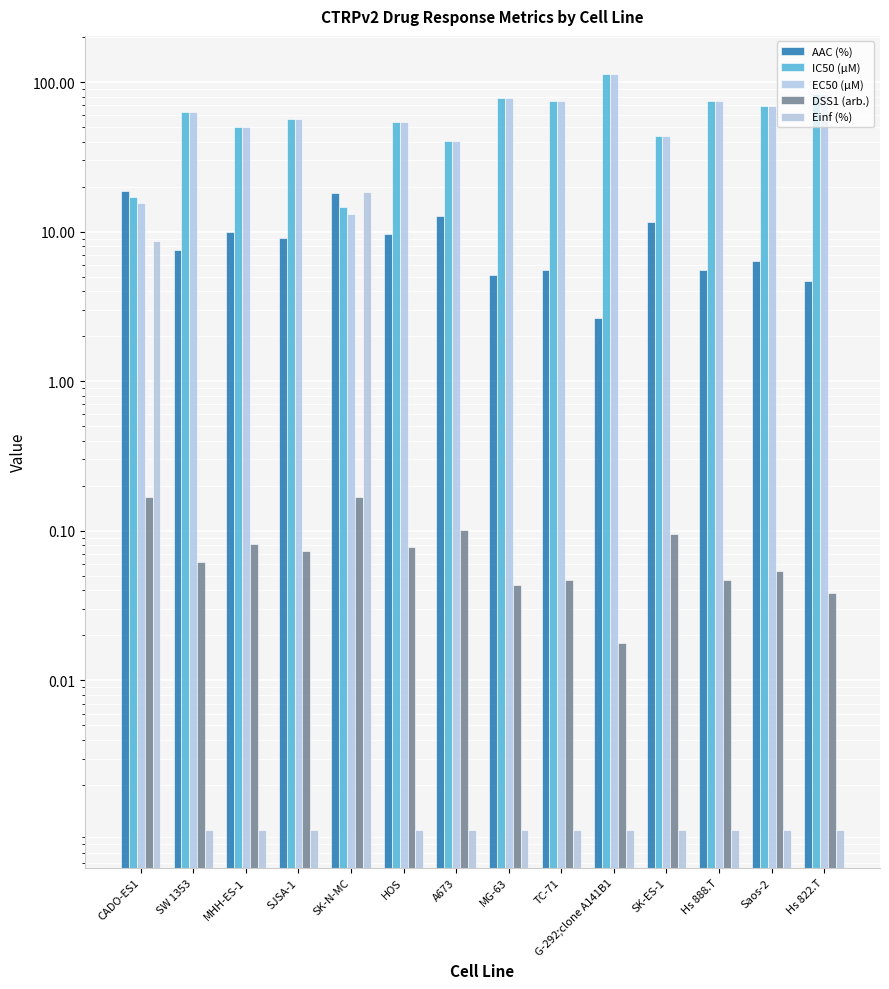

List the labels in order of EC50 (µM) value, largest first.

G-292;clone A141B1, Hs 822.T, MG-63, Hs 888.T, TC-71, Saos-2, SW 1353, SJSA-1, HOS, MHH-ES-1, SK-ES-1, A673, CADO-ES1, SK-N-MC